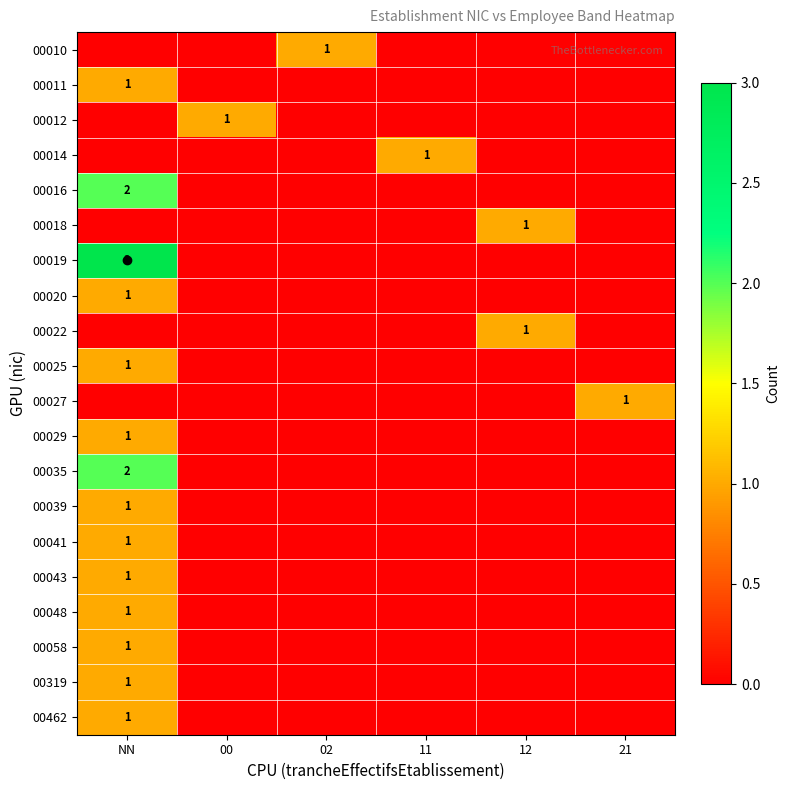

How many values in the 00020 series exceed 0?

1